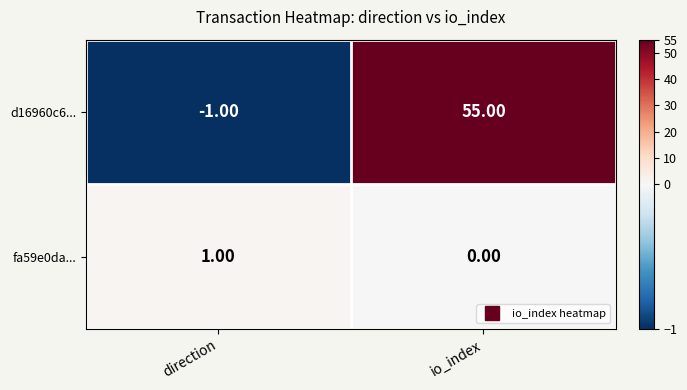

List the labels in order of fa59e0da... value, smallest first.

io_index, direction